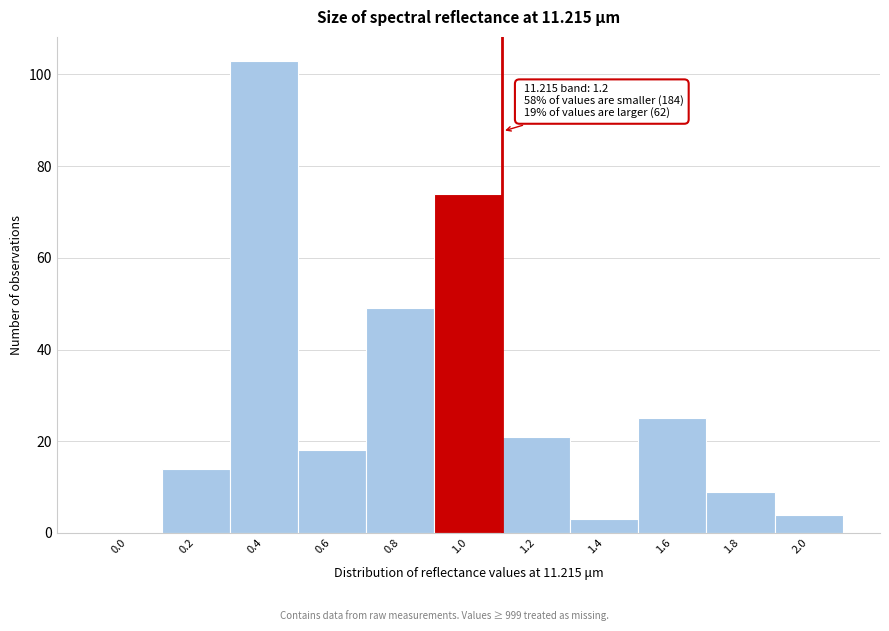

Reading left to right, list all the values displayed in this chart.

0.0=0	0.2=14	0.4=103	0.6=18	0.8=49	1.0=74	1.2=21	1.4=3	1.6=25	1.8=9	2.0=4